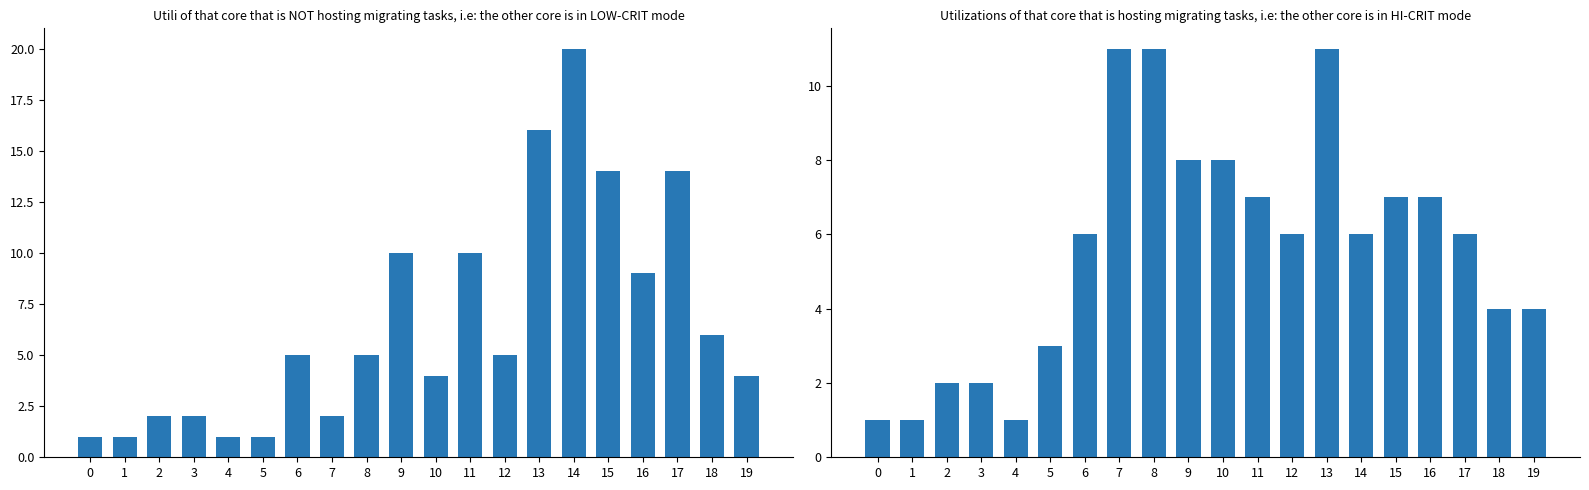

At which category is the sum across all series the highest?

13